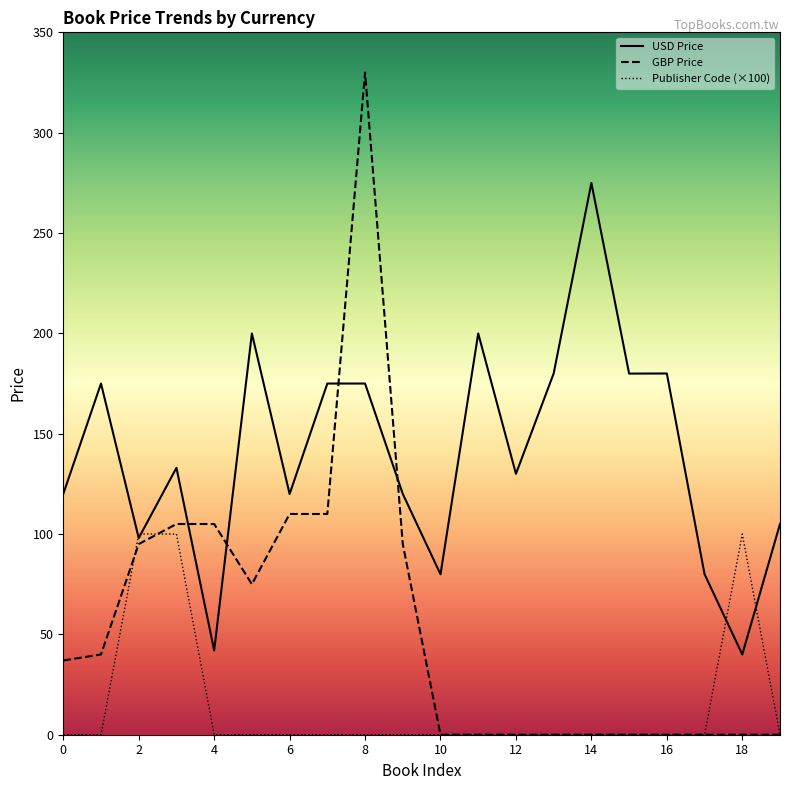

In USD Price, how many points are lower than both neighbors (excluding endpoints)?

7